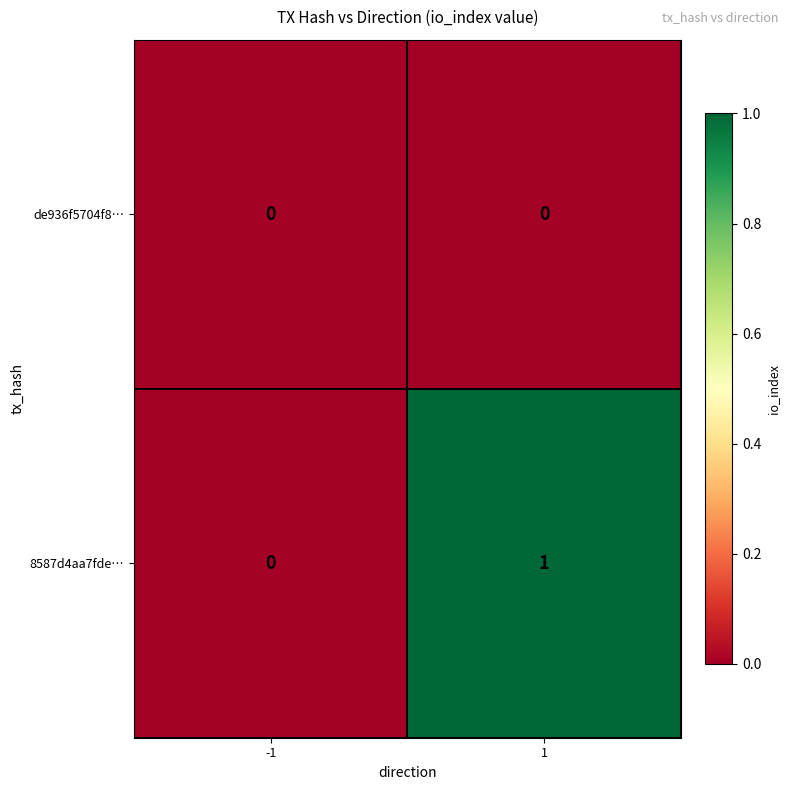

Is it true that de936f5704f8… equals 0 at 1?

True